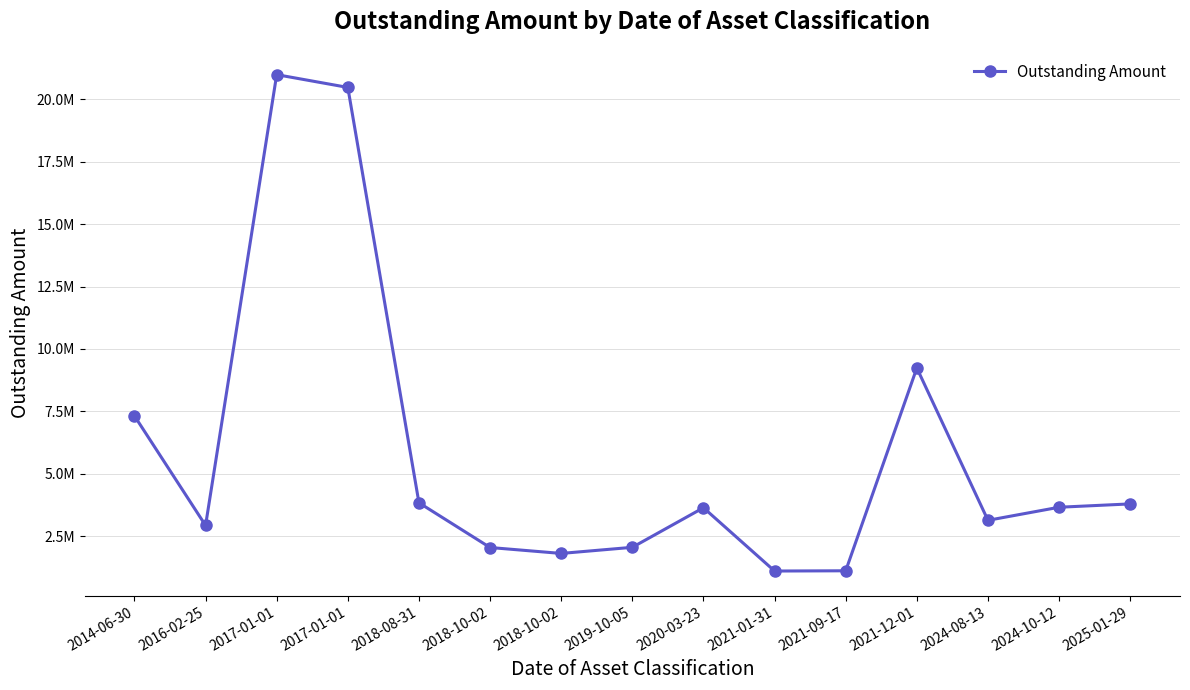

What is the label of the 10th point from the left?

2021-01-31